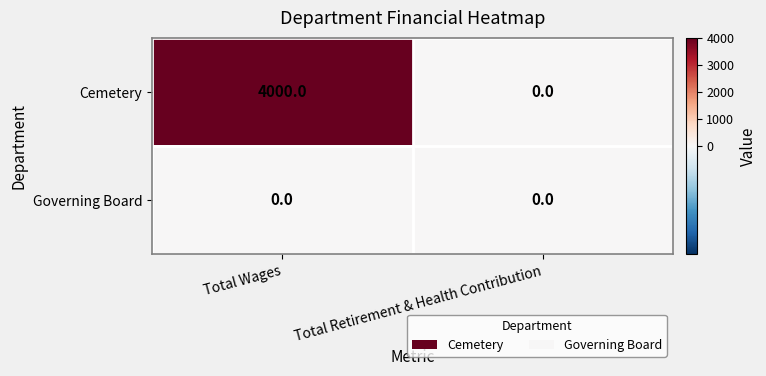

At which category does the chart reach its peak across all series?

Total Wages